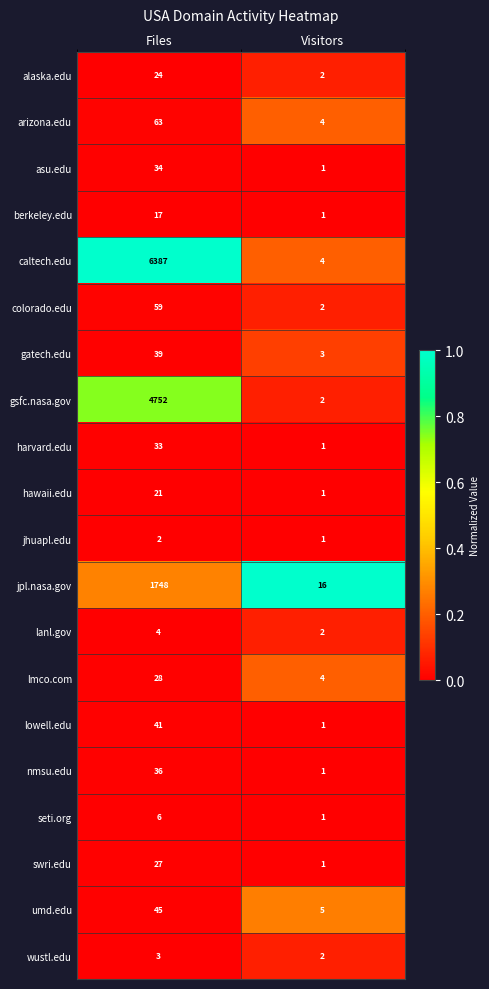

List the labels in order of asu.edu value, smallest first.

Visitors, Files